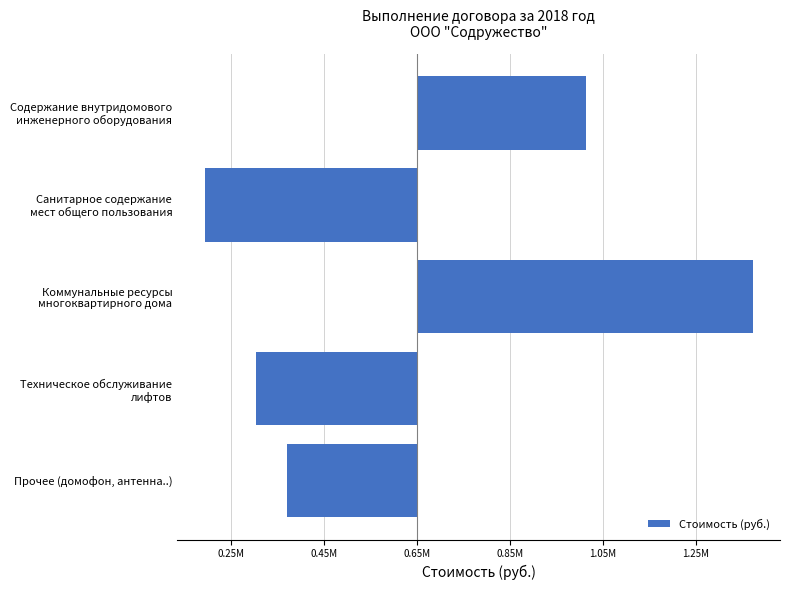

At which category does the chart reach its minimum across all series?

Санитарное содержание
мест общего пользования